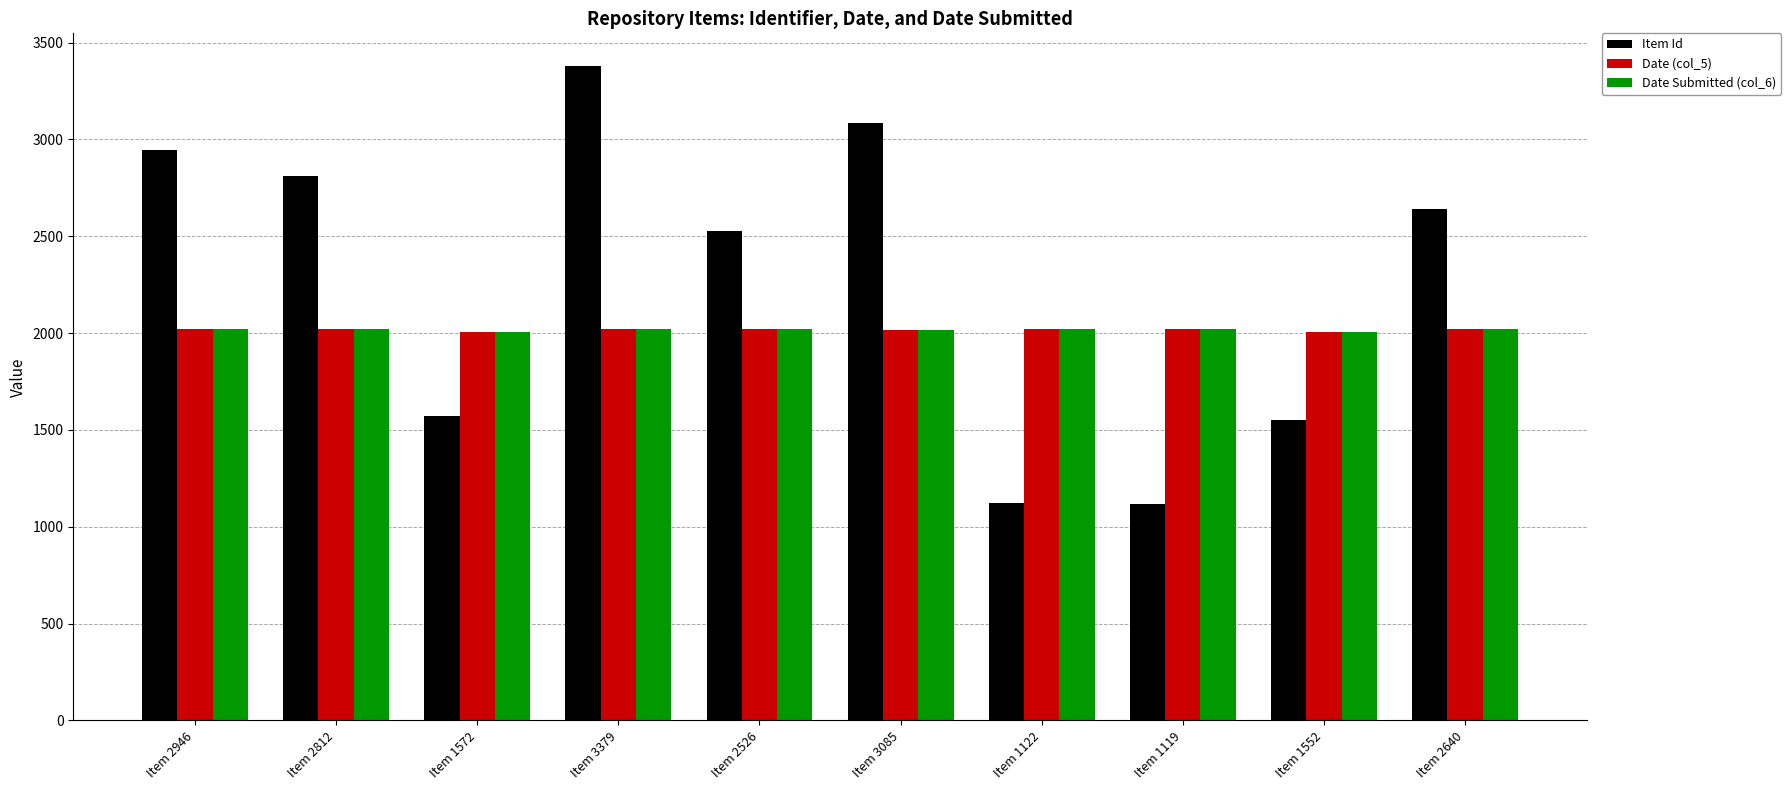

Which series has the largest total across all categories?

Item Id